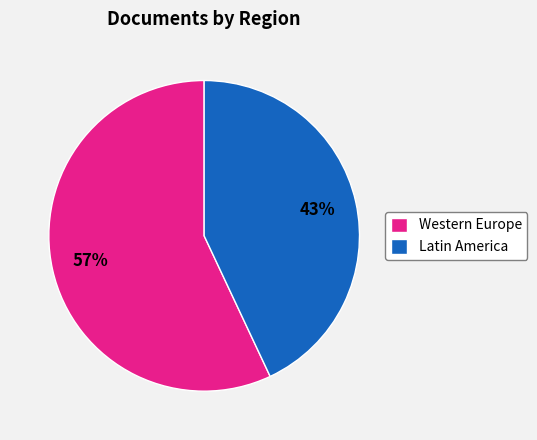

Does any single category account for the majority?

Yes